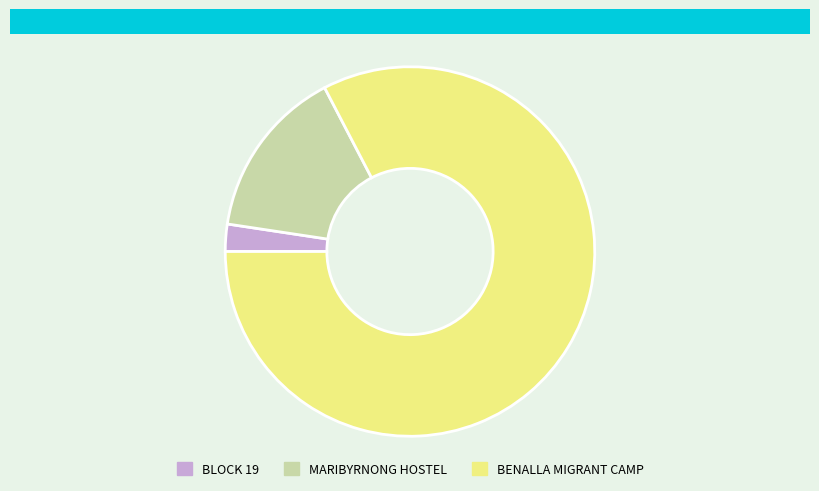

How many segments does this pie chart have?

3